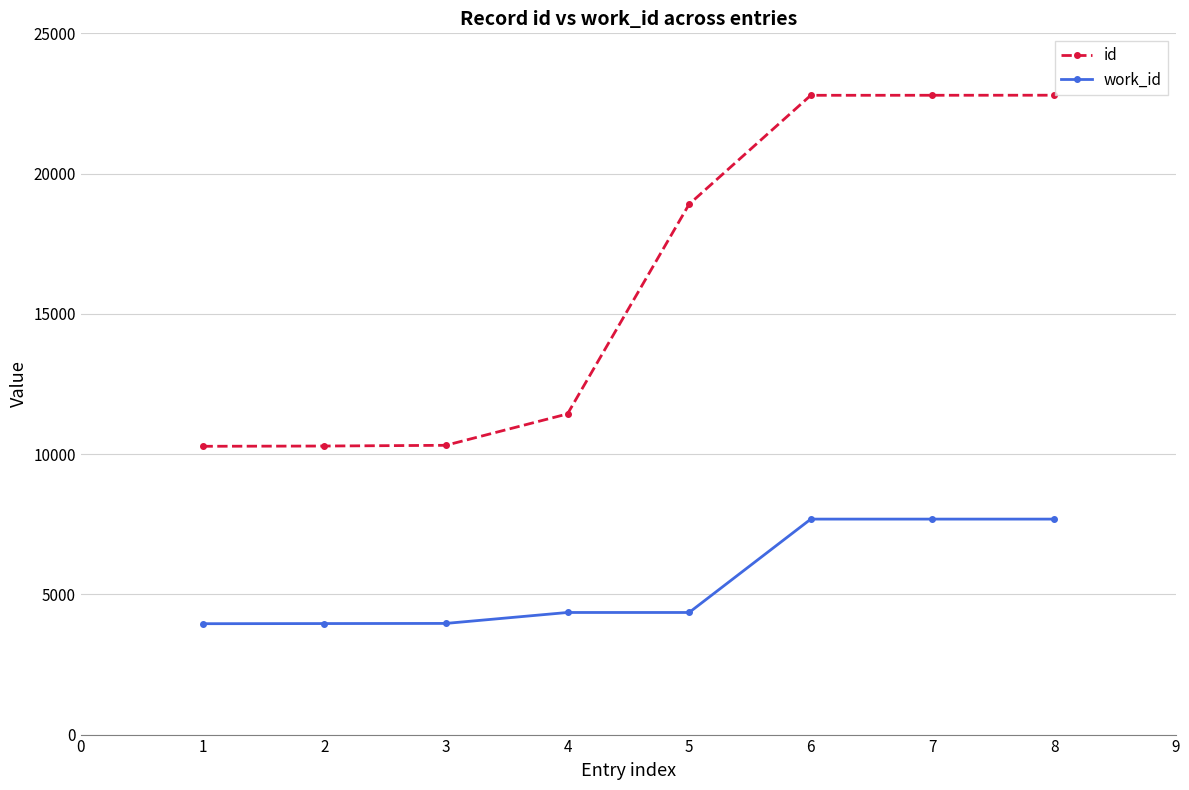

How many series are shown in this chart?

2